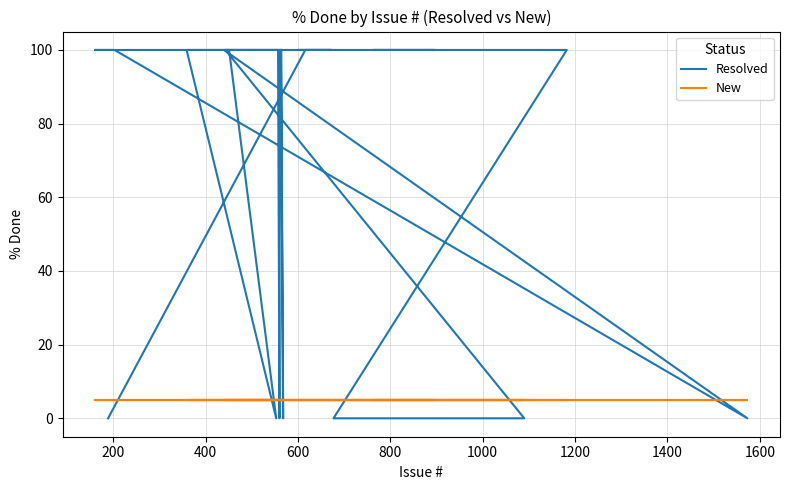

Which series has the largest range (max minus min)?

Resolved